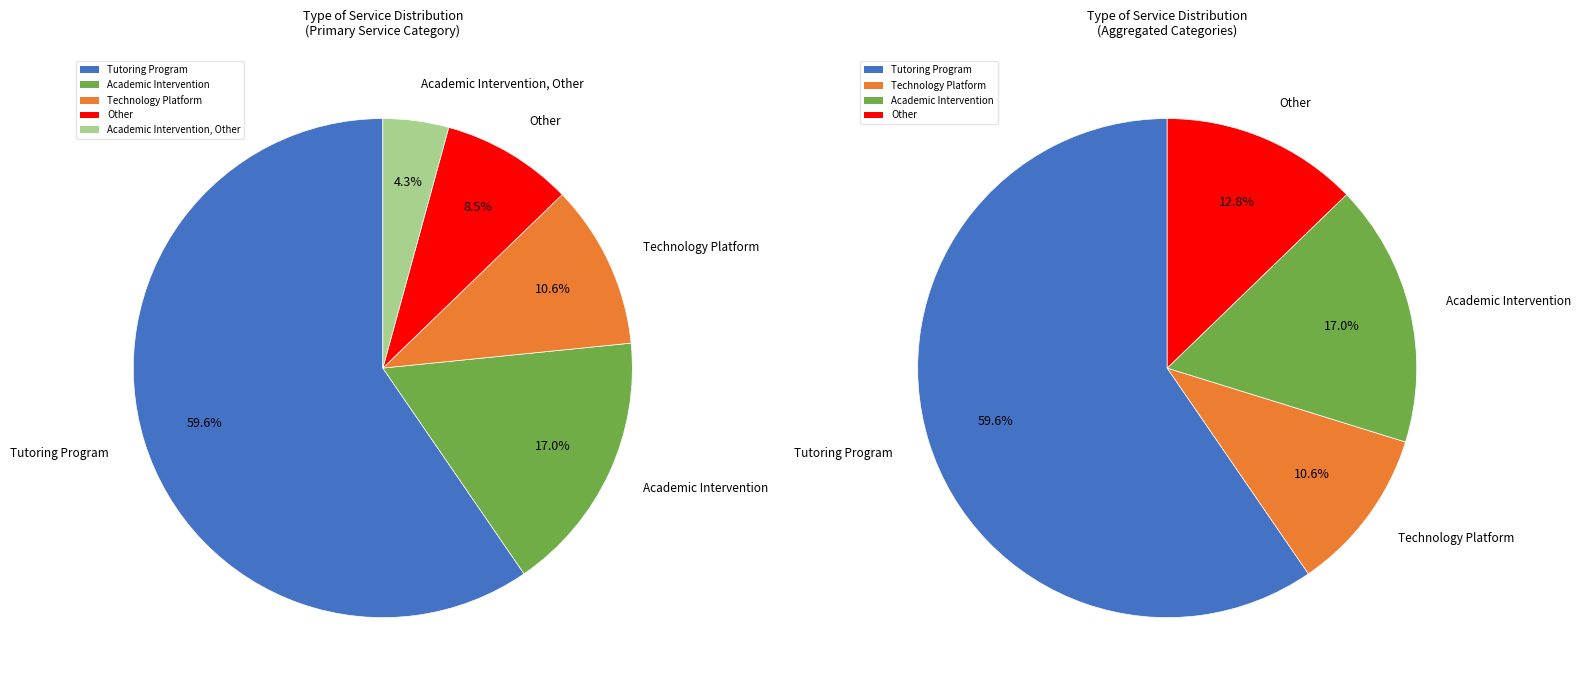

Which has a higher value, Academic Intervention or Academic Intervention, Other?

Academic Intervention